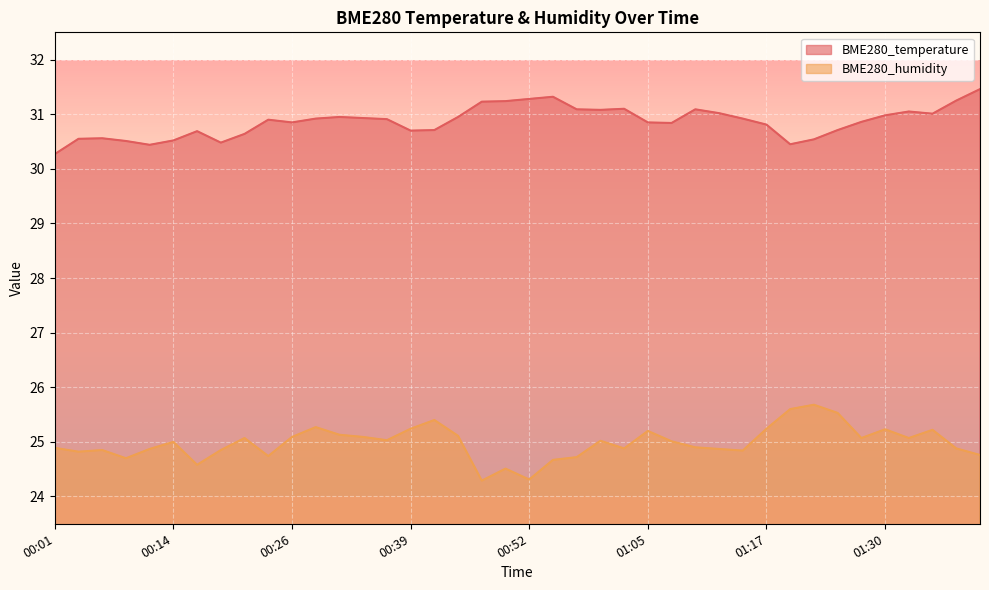

Between 00:16 and 01:12, which series saw the biggest shift?

BME280_temperature